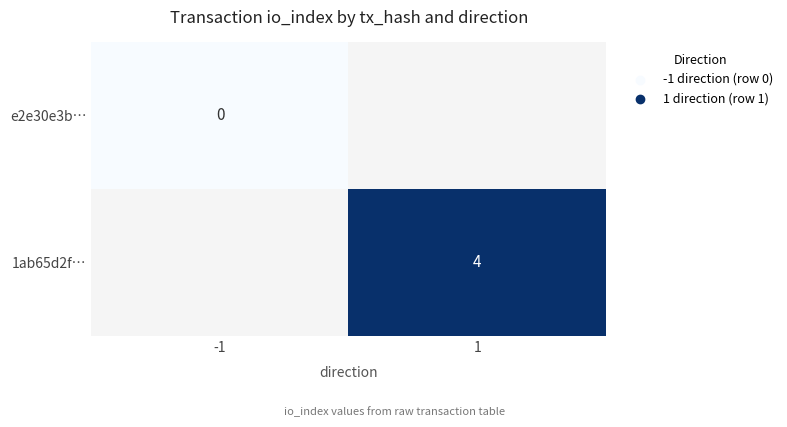

Count the number of data series in this chart.

2